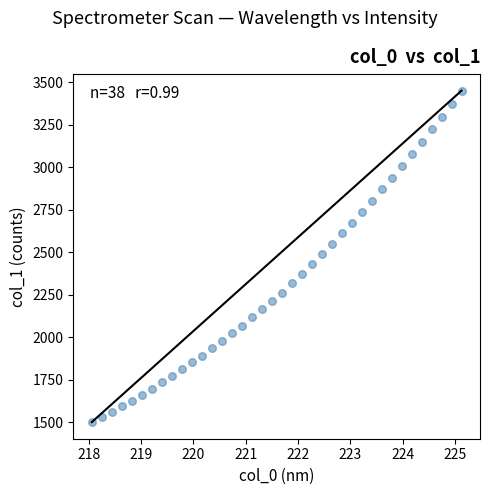

What is the range of X values (max minus min)?

7.1